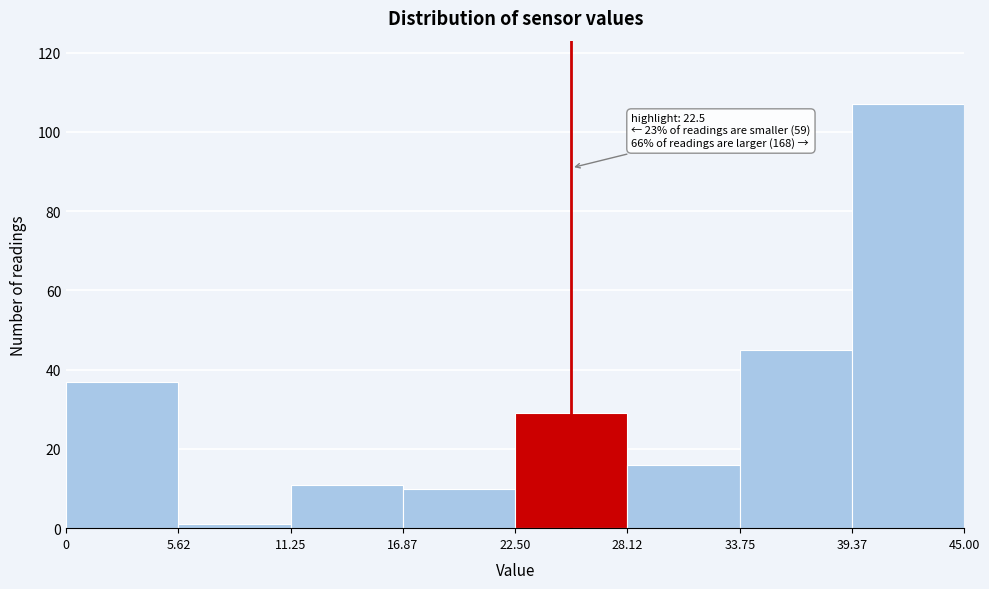

Which range on the x-axis has the tallest bar?

39.37 to 45.00